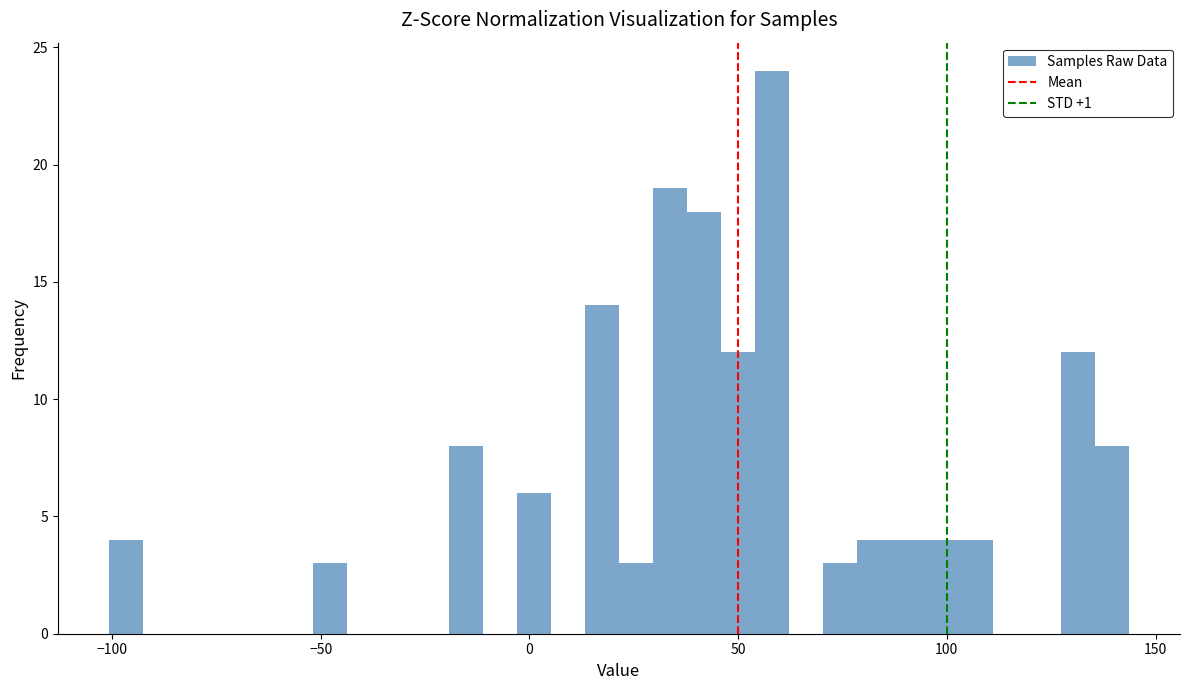

Around what value on the x-axis is the tallest bar? Give the approximate position of its centre, as read against the axis.

60